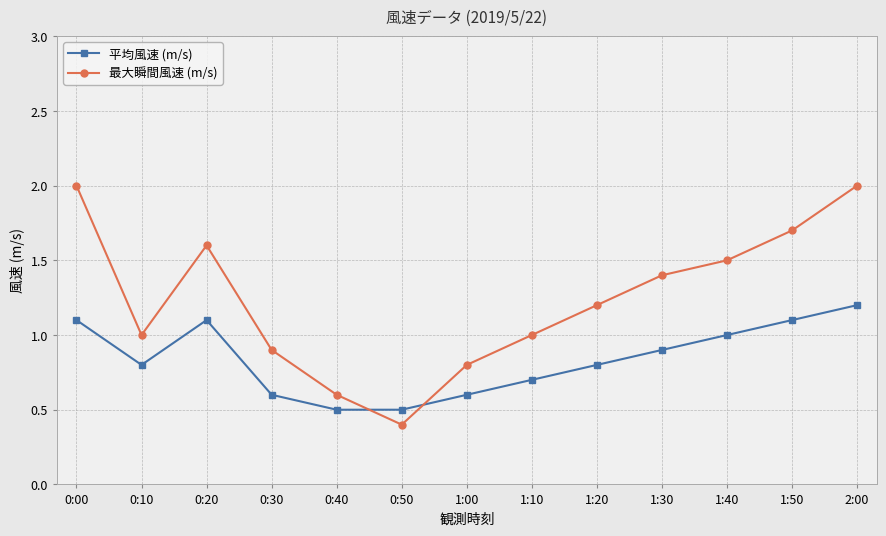

Which series has the largest range (max minus min)?

最大瞬間風速 (m/s)